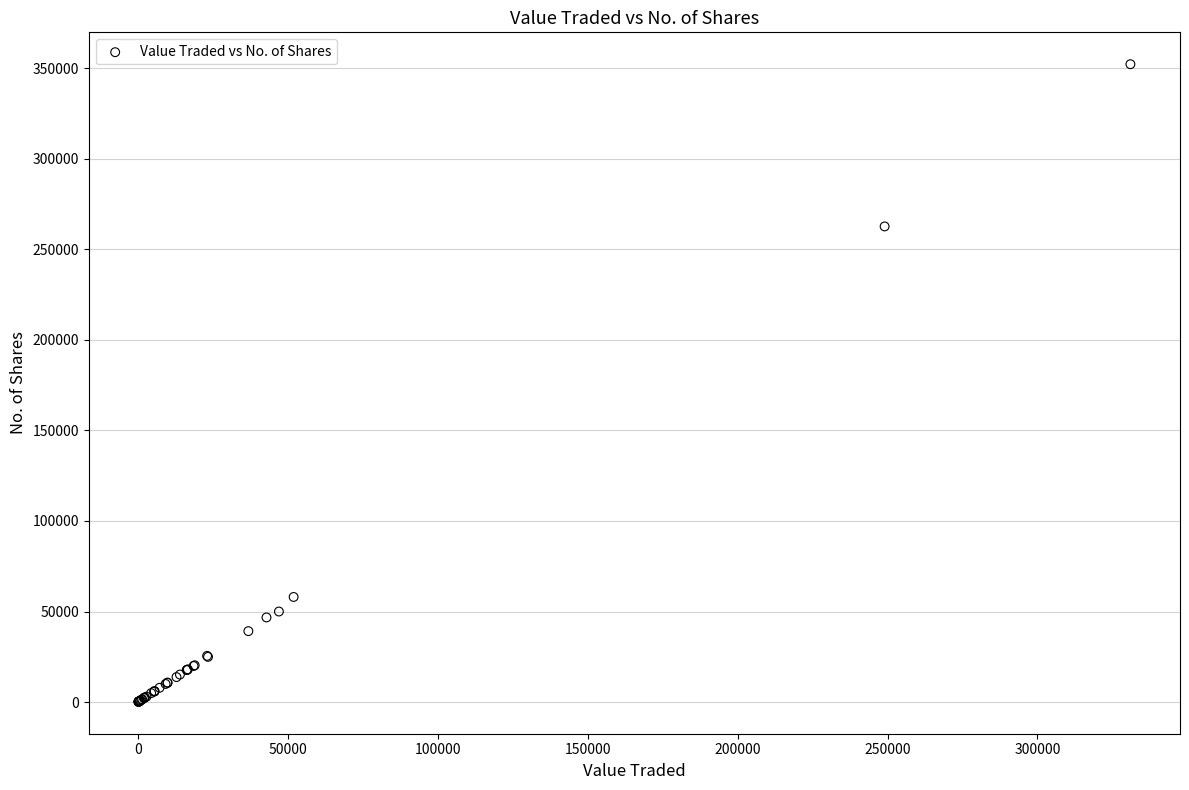

What Y value in the scatter plot is closest to 176169?

262639